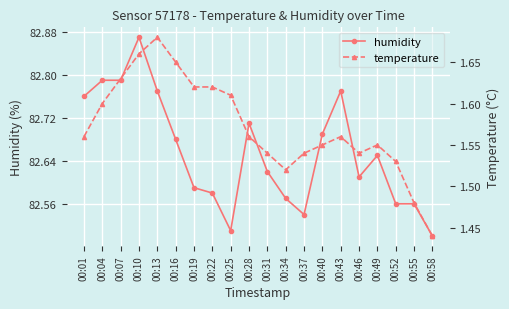

The humidity series shows 109.9 at 00:01. True or false?

False